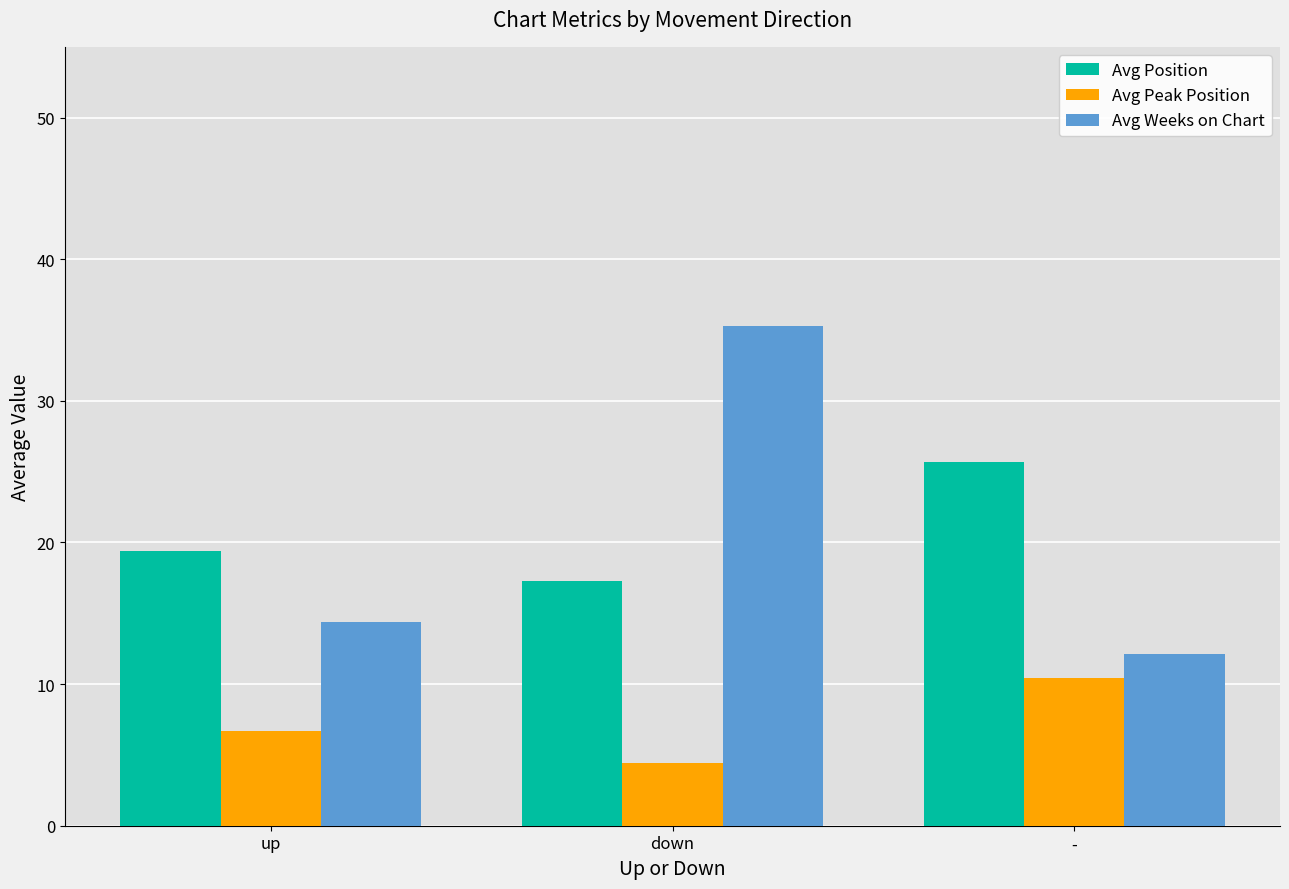

What is the sum of all Avg Weeks on Chart values?

61.8